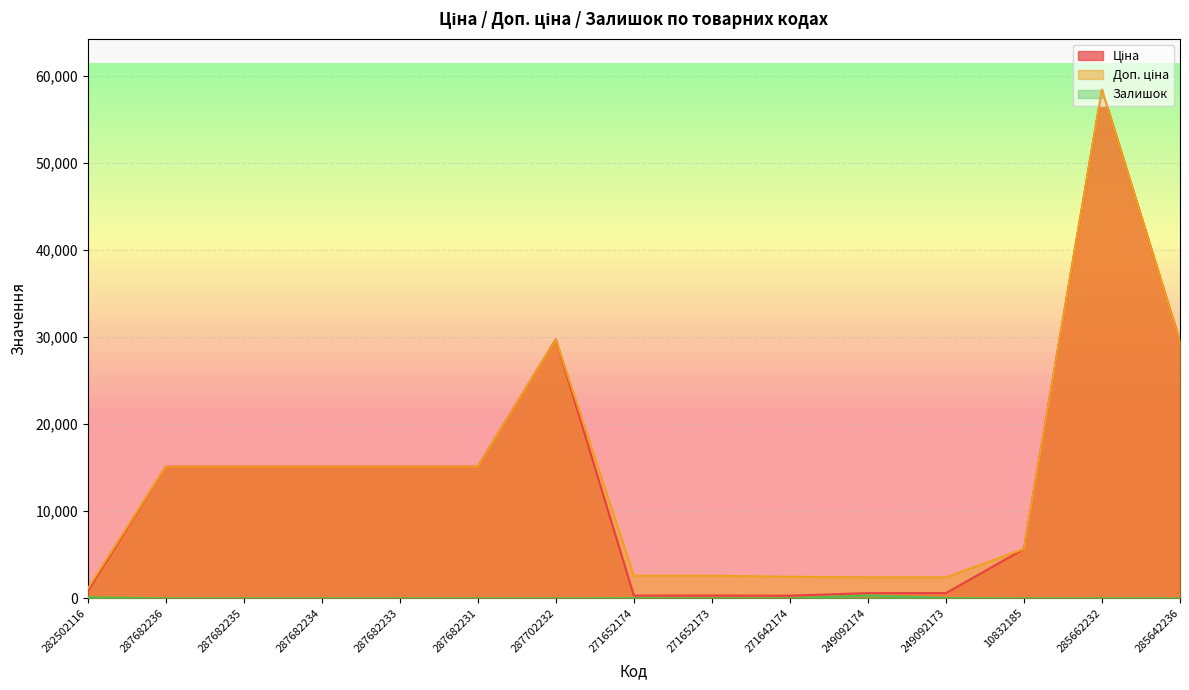

What is the difference between the second highest and second lowest values in the Ціна series?

29422.5